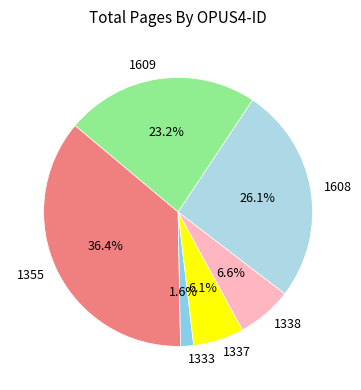

To the nearest percent, what percentage of the pie is 1337?

6%